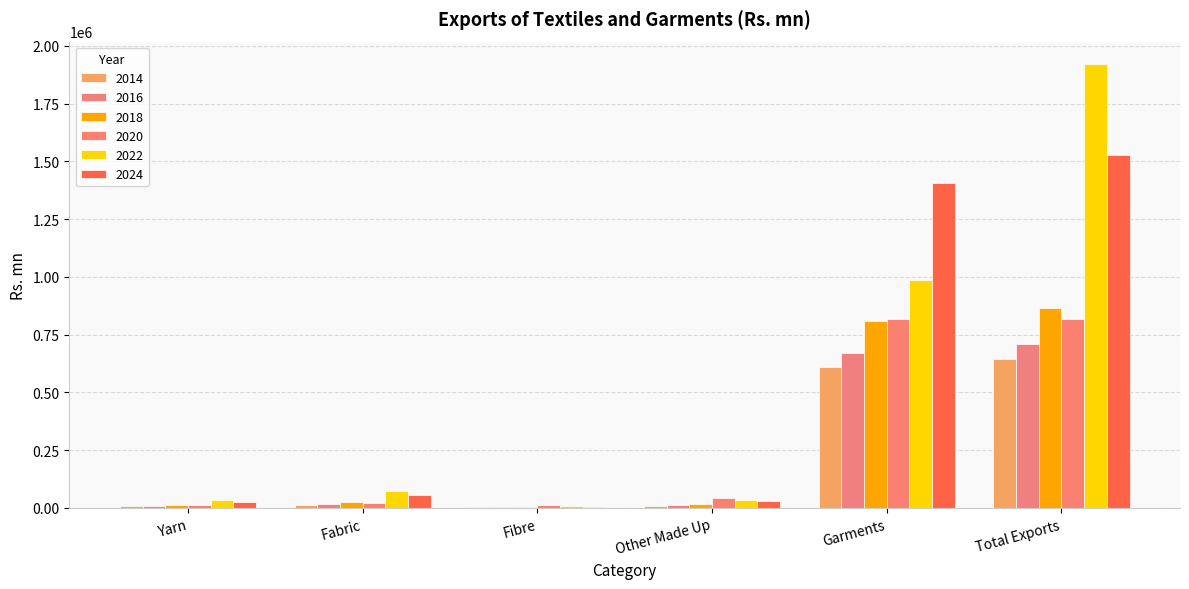

Reading right to left, extract all data points from this chart.

2014: 643688	611350	8472	3231	11791	8844
2016: 710768	669796	11807	3437	15607	10121
2018: 865975	807787	15780	4720	24175	13513
2020: 817593	817593	41606	11420	22551	14011
2022: 1922051	984941	36632	7476	74374	32961
2024: 1528517	1407334	32199	5397	57653	25935